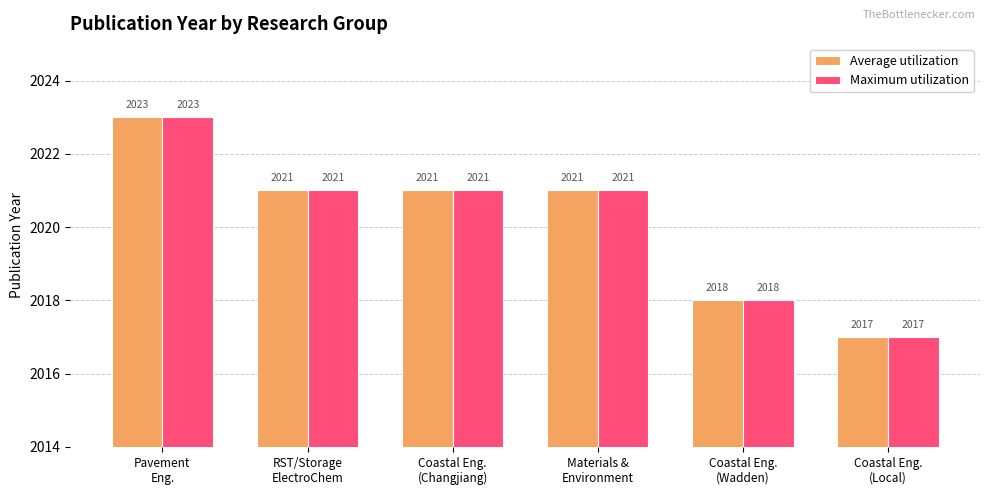

Reading right to left, extract all data points from this chart.

Average utilization: 2017	2018	2021	2021	2021	2023
Maximum utilization: 2017	2018	2021	2021	2021	2023